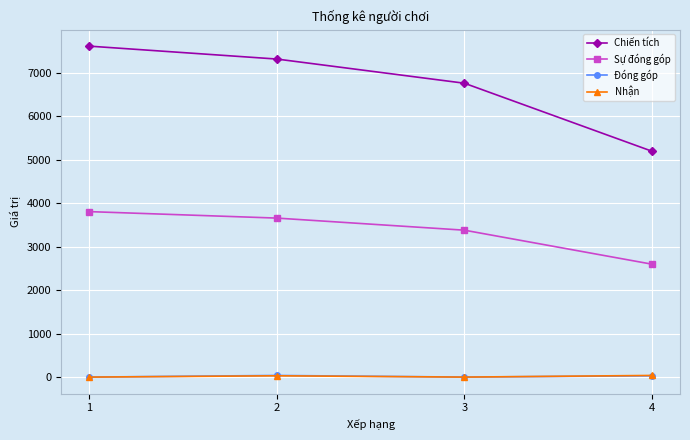

Which series has the widest spread of values?

Chiến tích